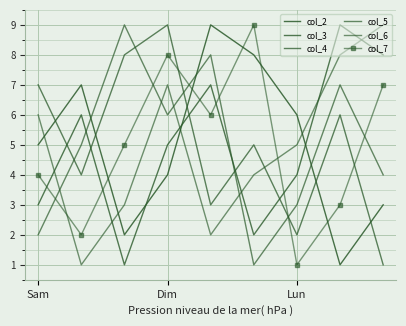

Which series has the largest total across all categories?

col_2